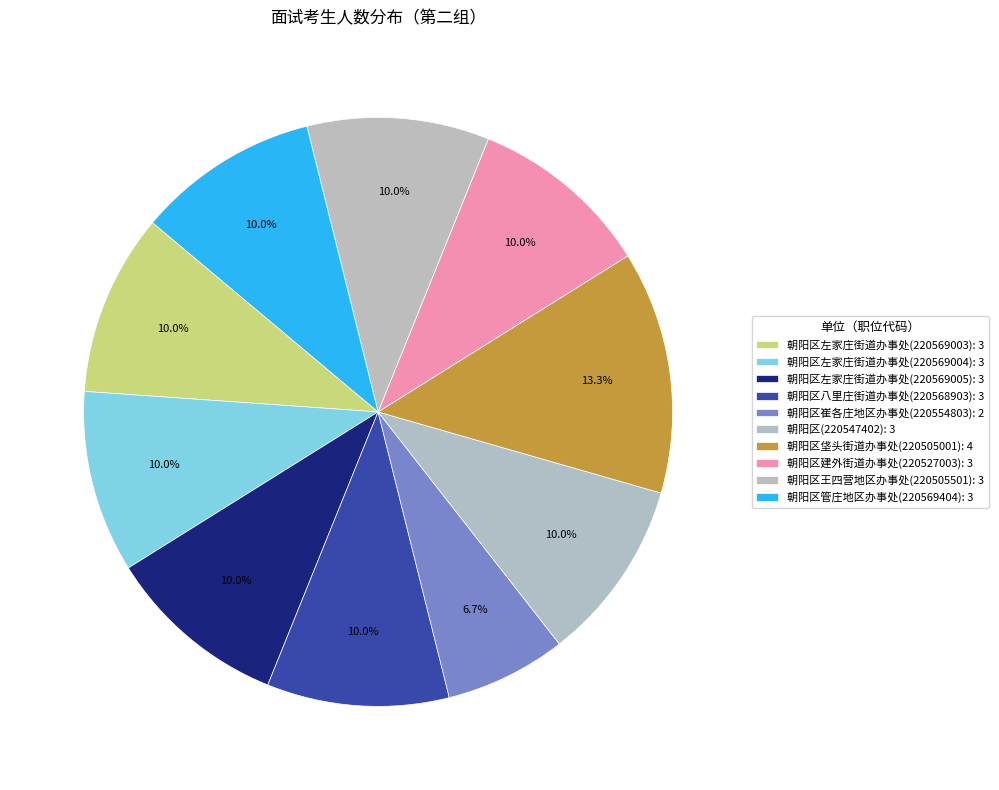

To the nearest percent, what is the average slice percentage?

10%